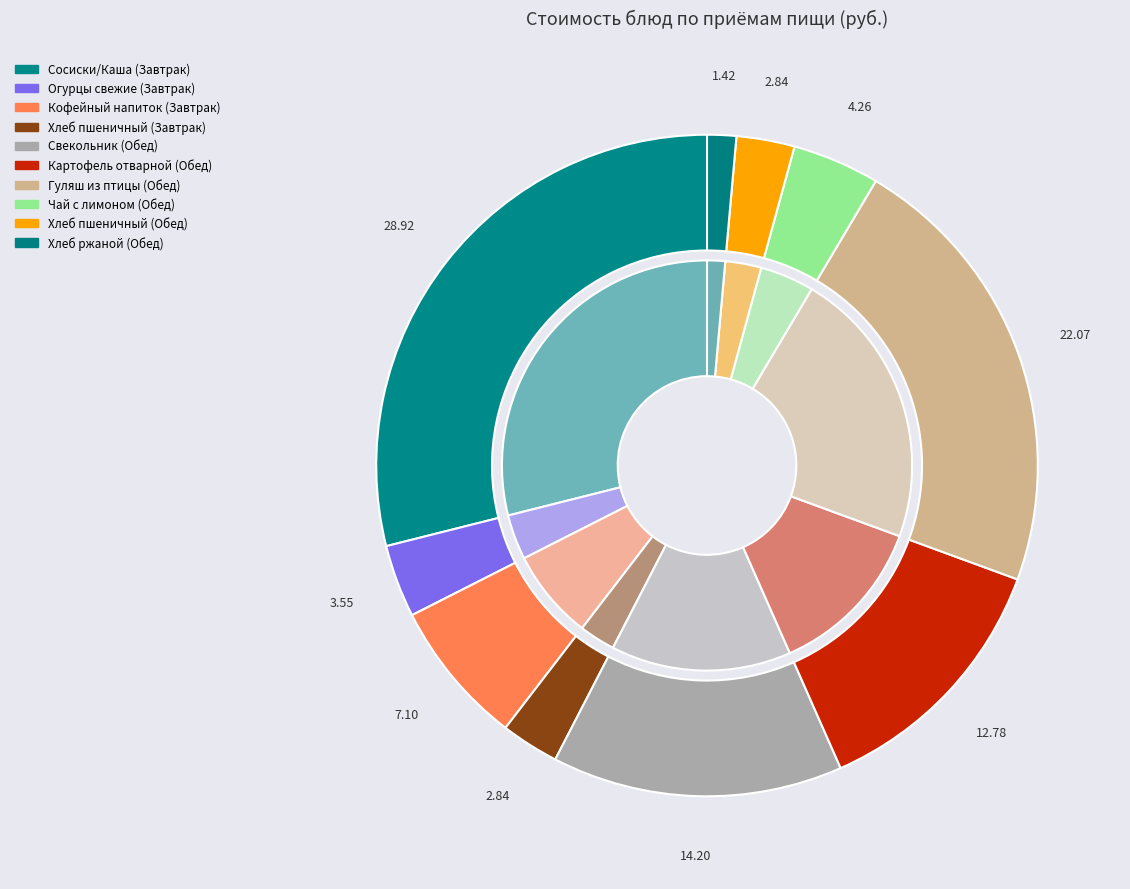

Is it true that Хлеб пшеничный (Завтрак) is 3% of the pie?

True